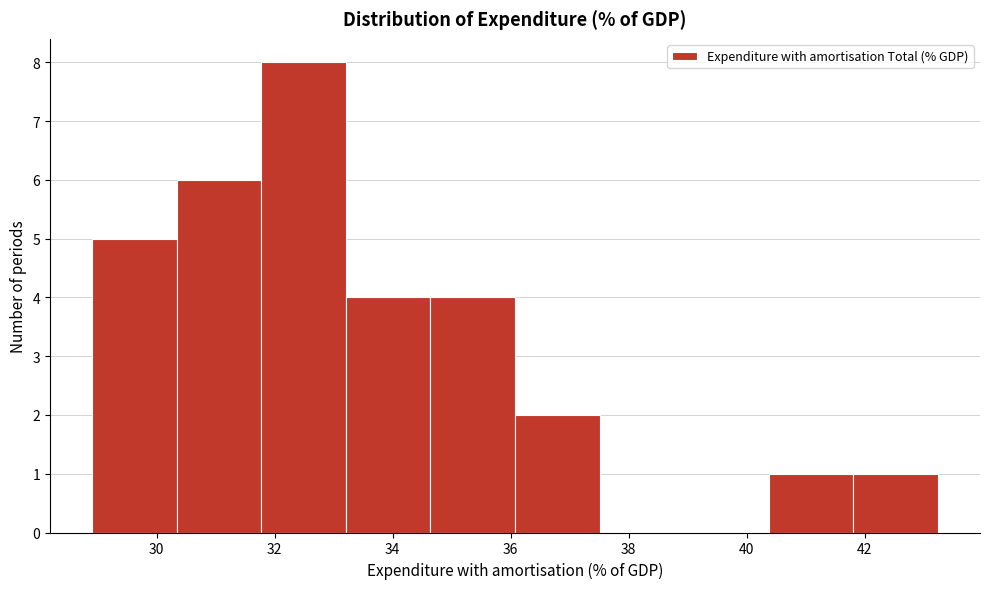

Reading left to right, list every bar in this chart as the range it spans on the x-axis followed by its height. Neither the bar edges nor the heights are printed on the chart, so give them approximately, as read against the axes.

29.0 to 30.4: 5
30.4 to 31.8: 6
31.8 to 33.2: 8
33.2 to 34.6: 4
34.6 to 36.0: 4
36.0 to 37.6: 2
37.6 to 39.0: 0
39.0 to 40.4: 0
40.4 to 41.8: 1
41.8 to 43.2: 1